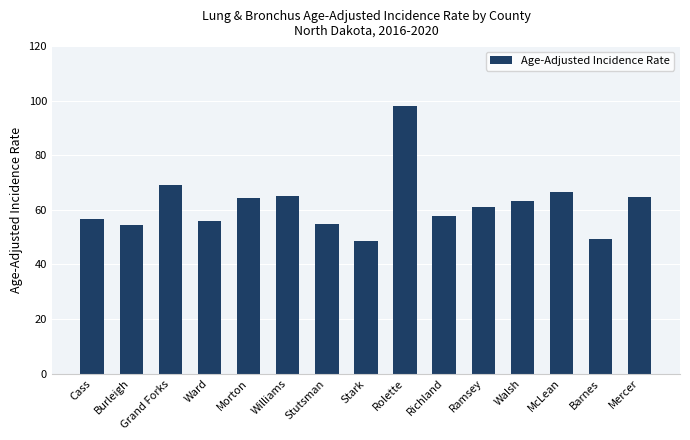

How many bars are there in total?

15